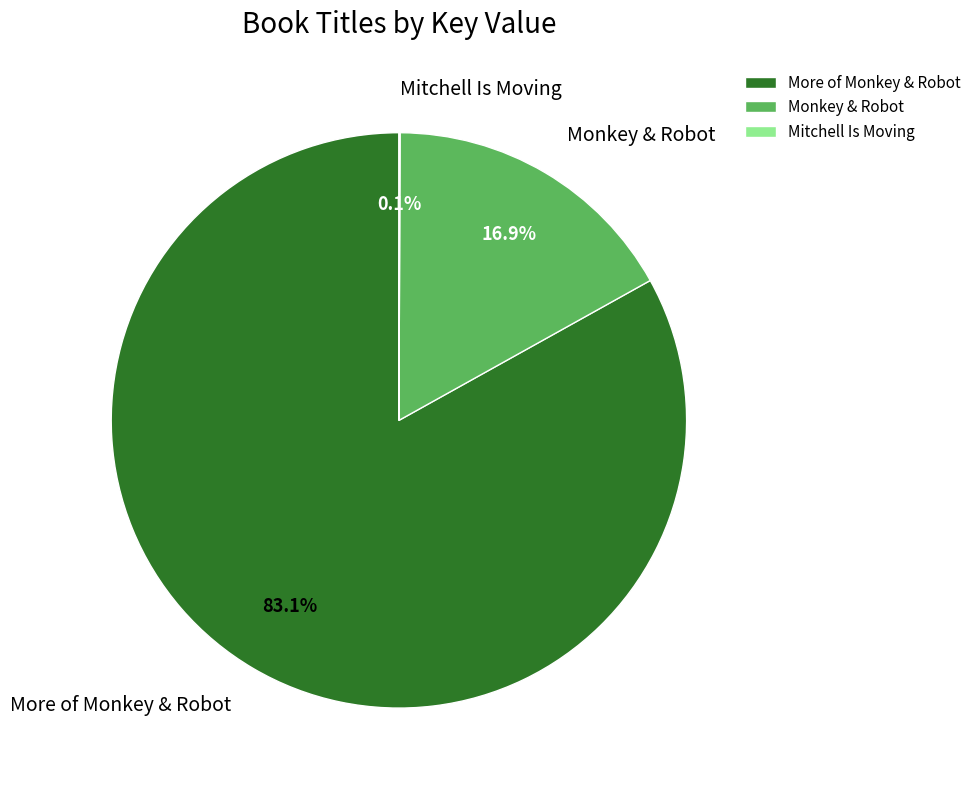

To the nearest percent, what portion does More of Monkey & Robot represent?

83%